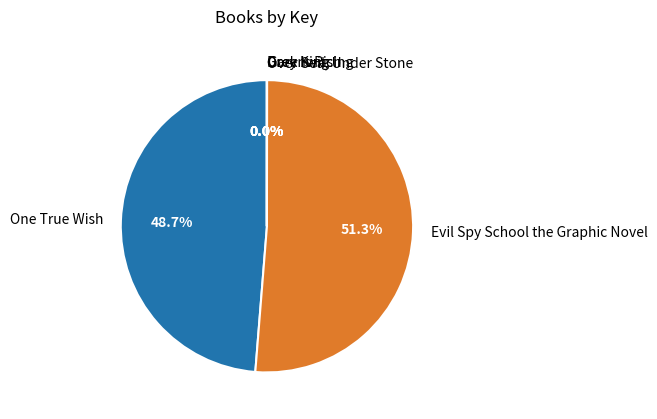

What is the majority slice?

Evil Spy School the Graphic Novel